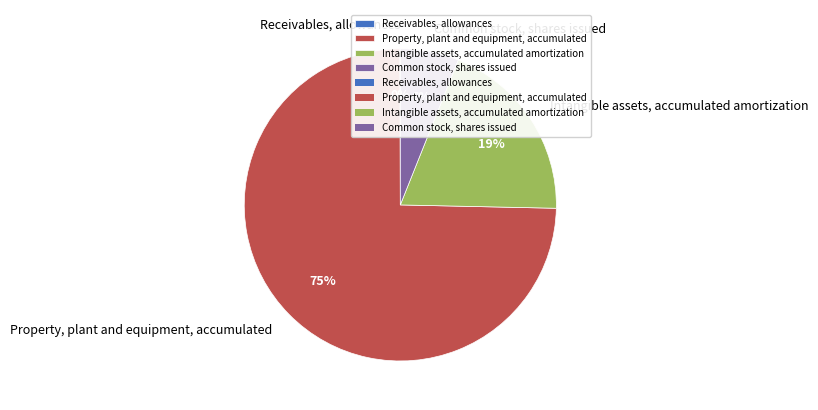

To the nearest percent, what portion does Property, plant and equipment, accumulated represent?

75%